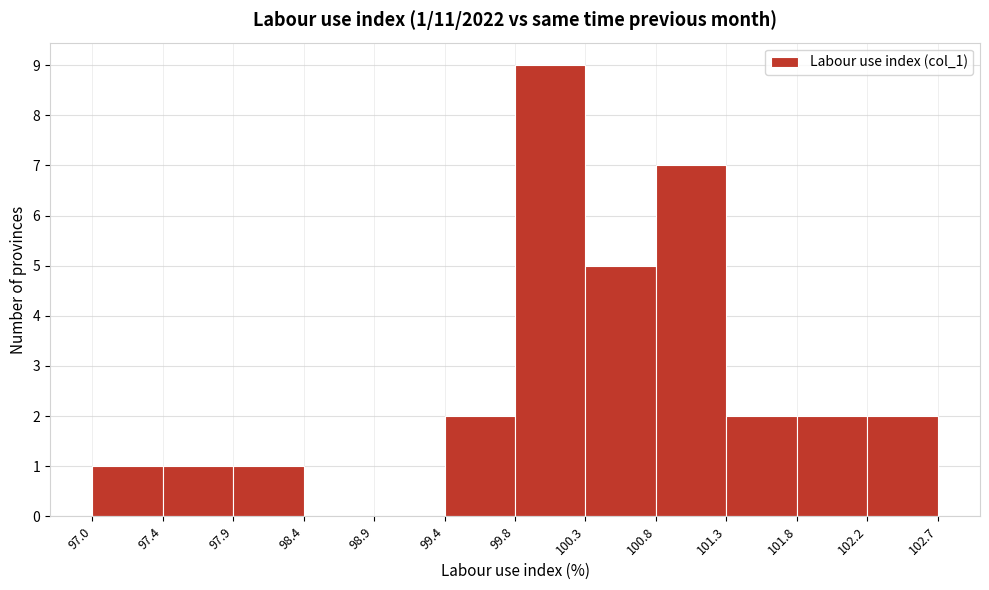

Which range on the x-axis has the tallest bar?

99.8 to 100.3